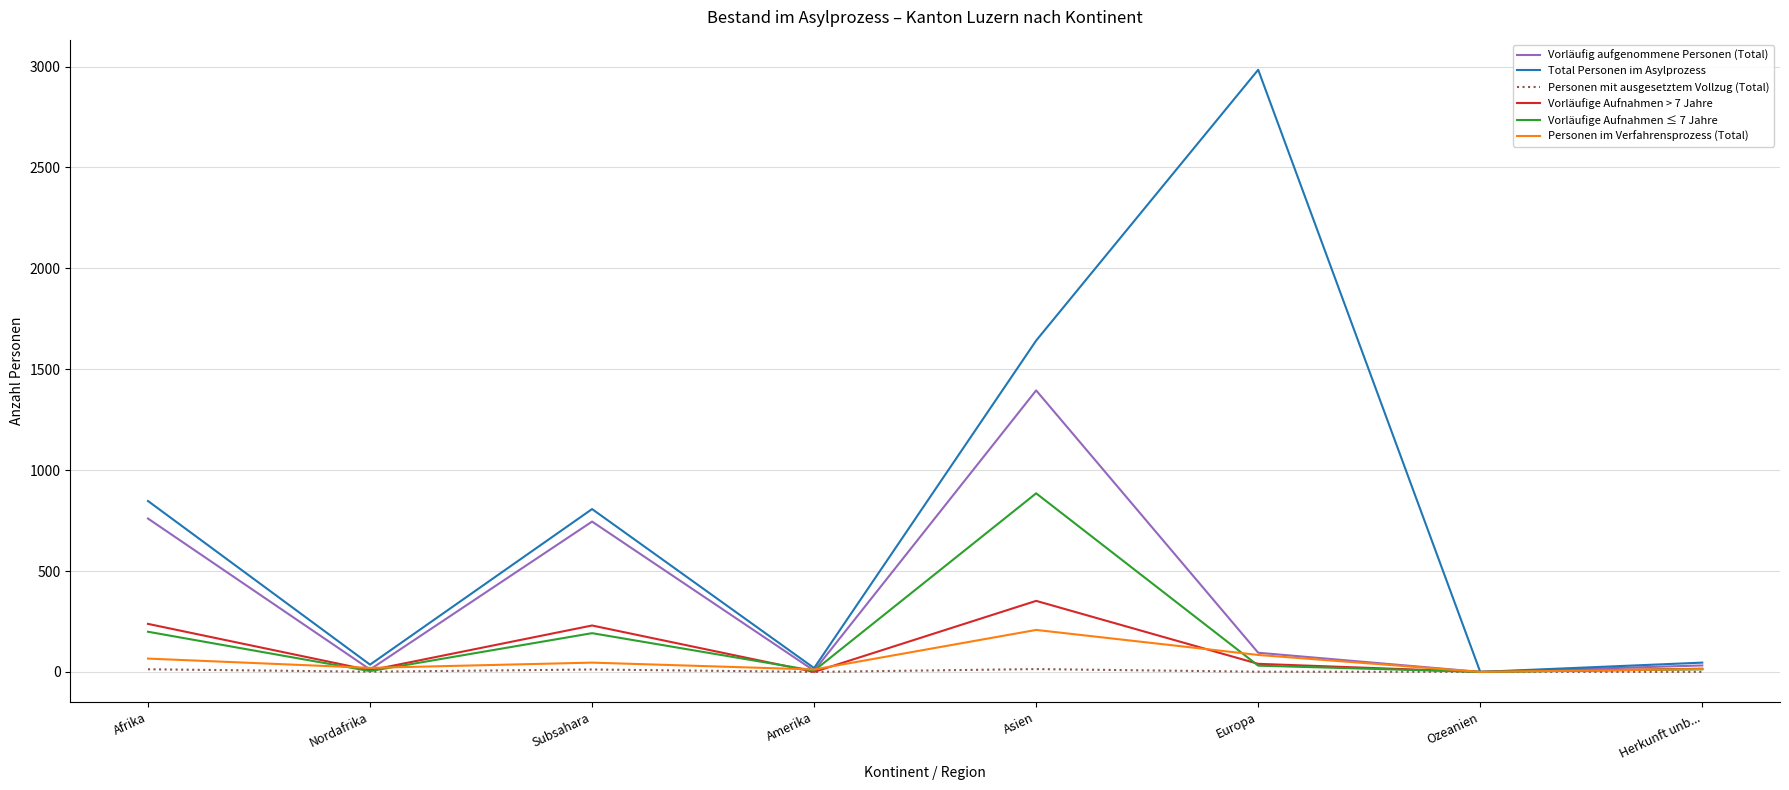

Does the chart have visible grid lines?

Yes